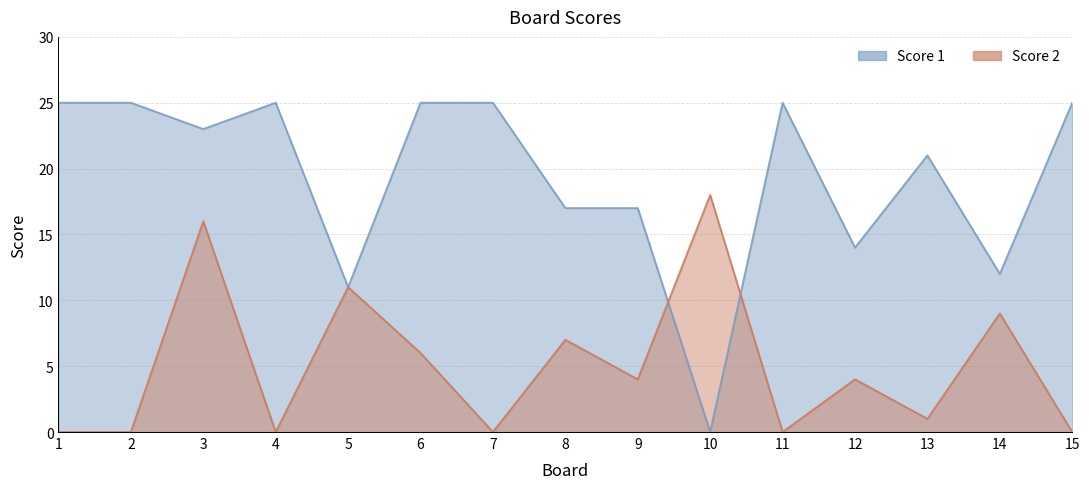

Which label corresponds to the smallest value in the chart?

10